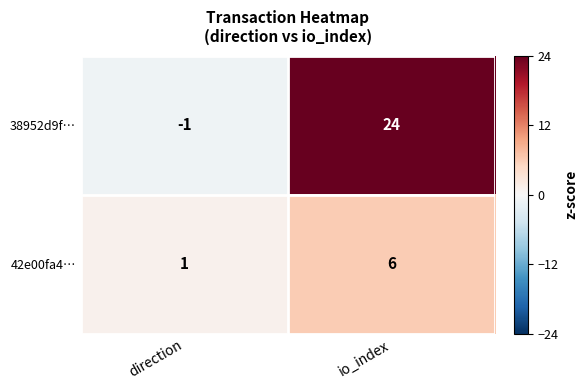

The value of 38952d9f… at direction is -1. True or false?

True